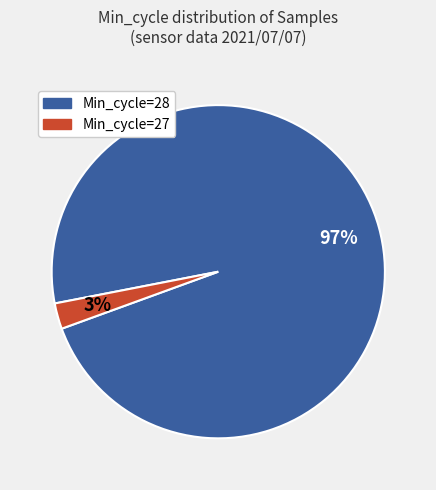

Is there a majority slice in this chart?

Yes